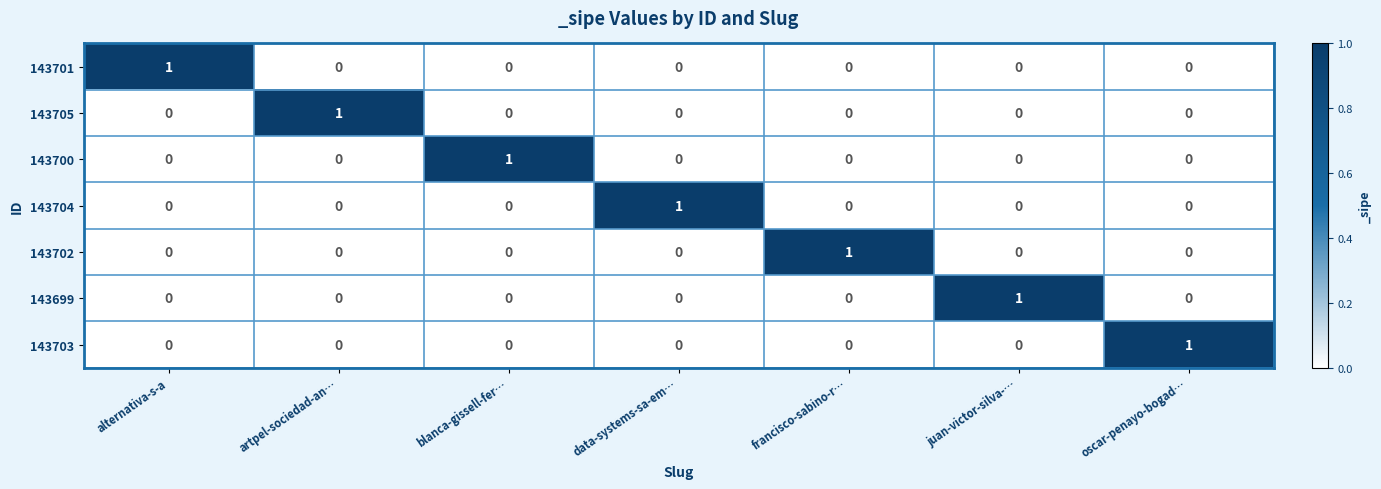

The 143702 series shows -1 at blanca-gissell-fer…. True or false?

False